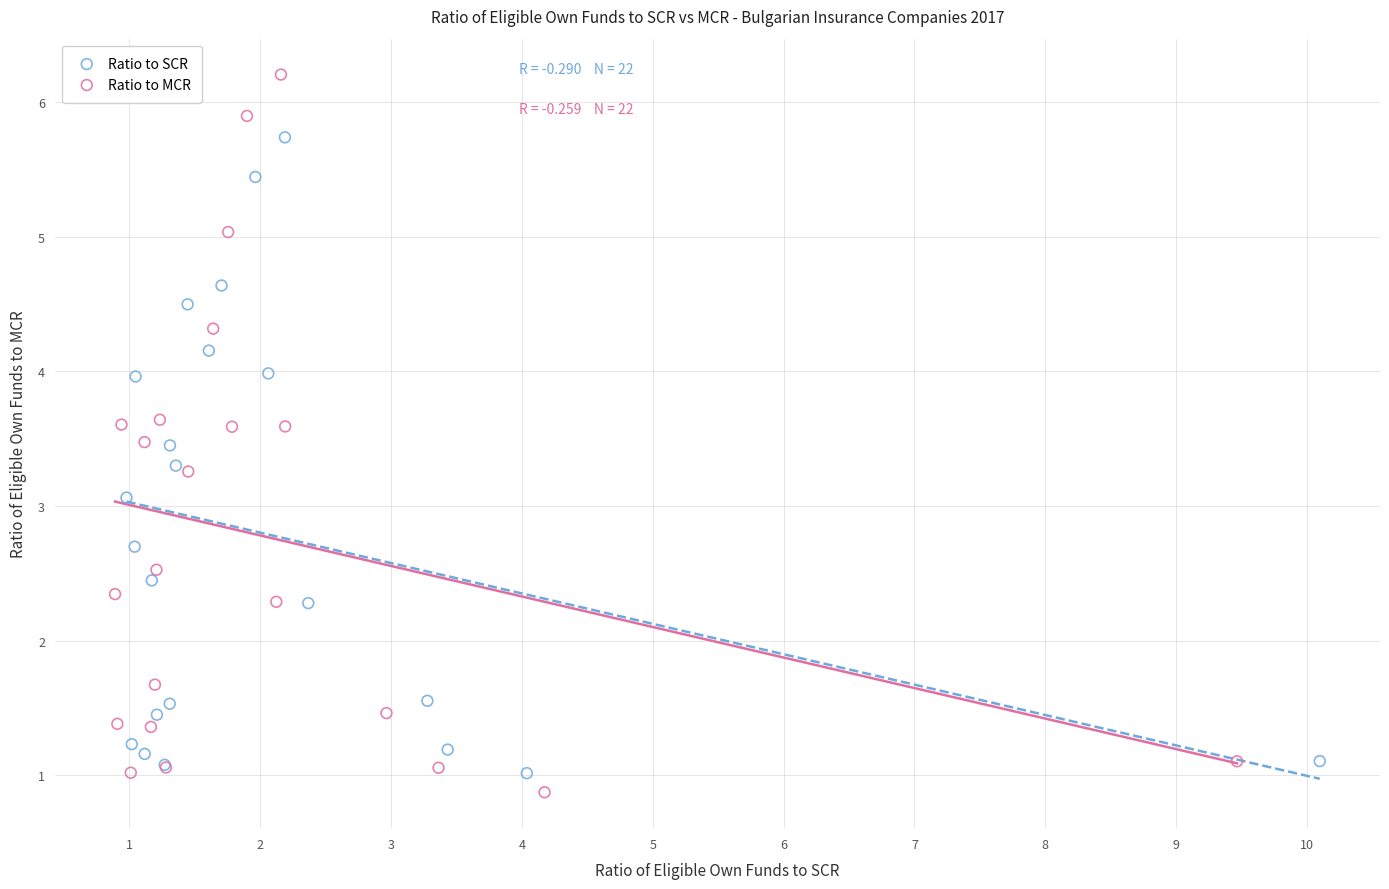

Which series has the widest spread of Y values?

Ratio to MCR